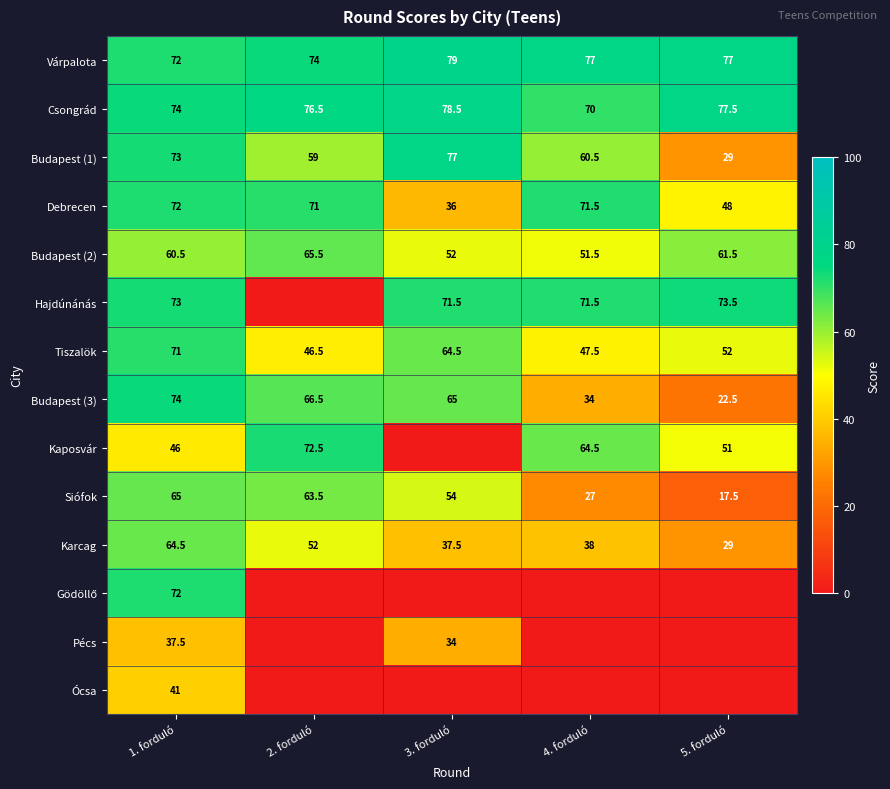

At how many categories does at least one series exceed 49?

5